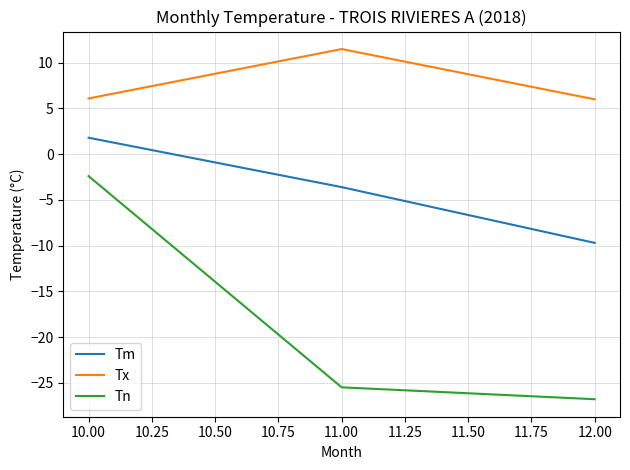

Which series has the largest range (max minus min)?

Tn